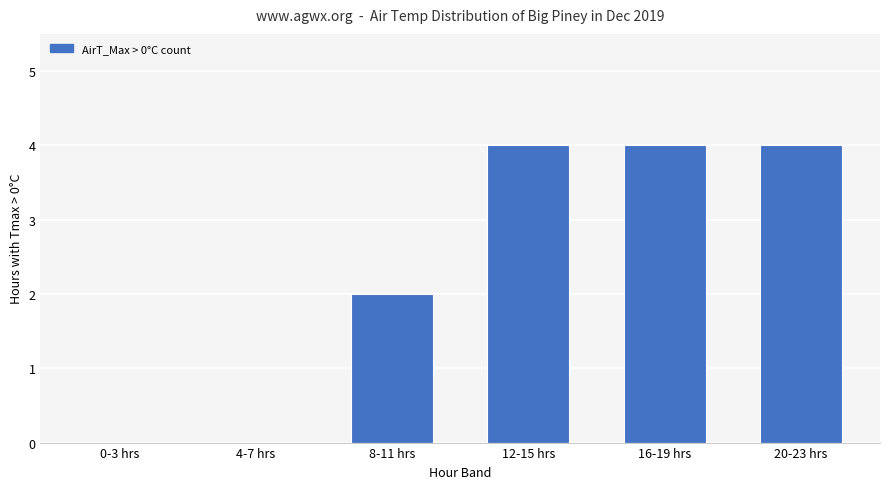

Is it true that the value at 16-19 hrs is 2?

False